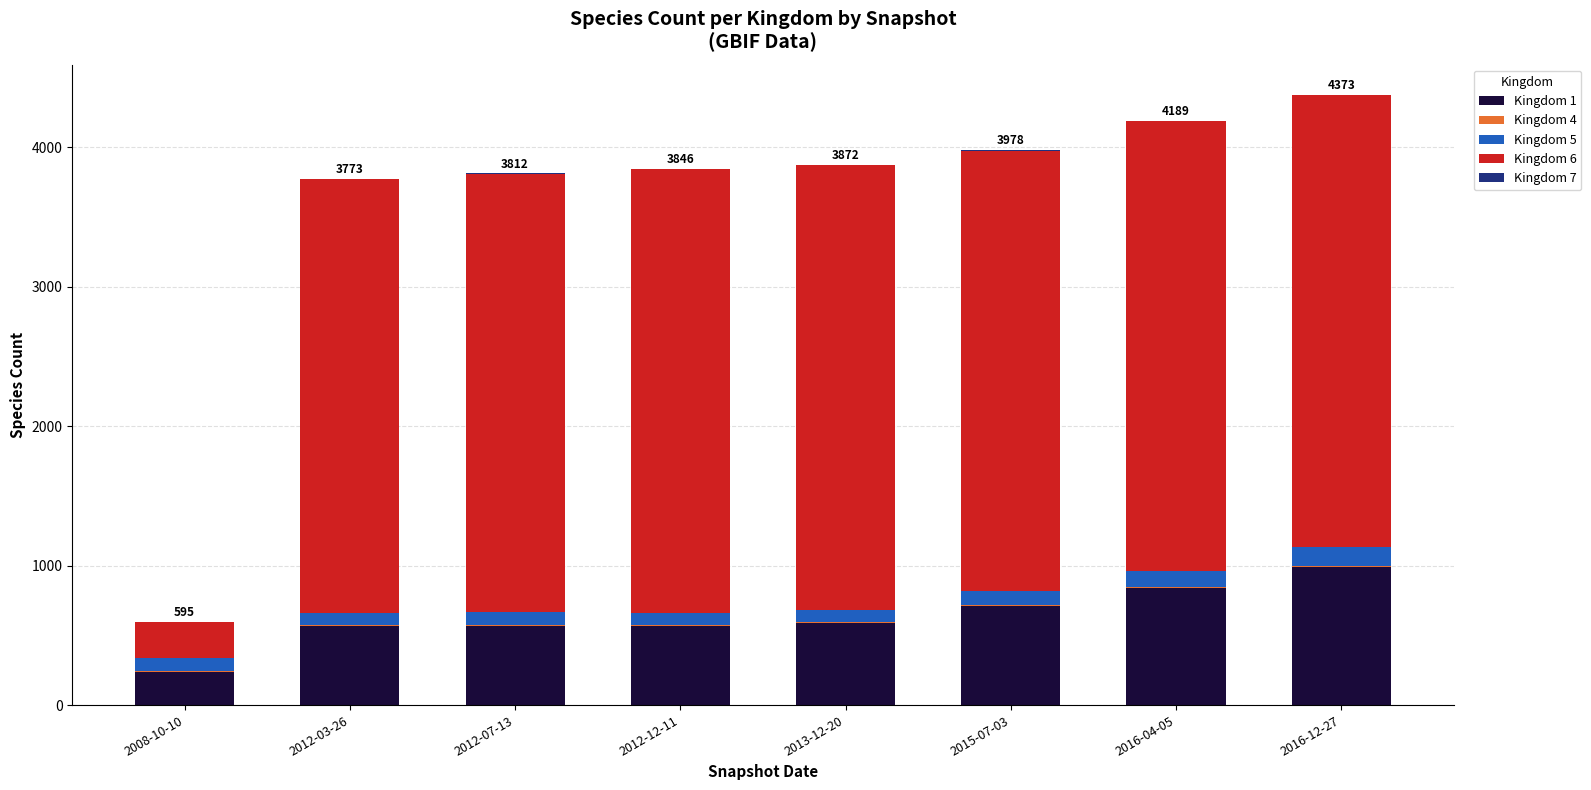

Which category has the highest value in the Kingdom 1 series?

2016-12-27